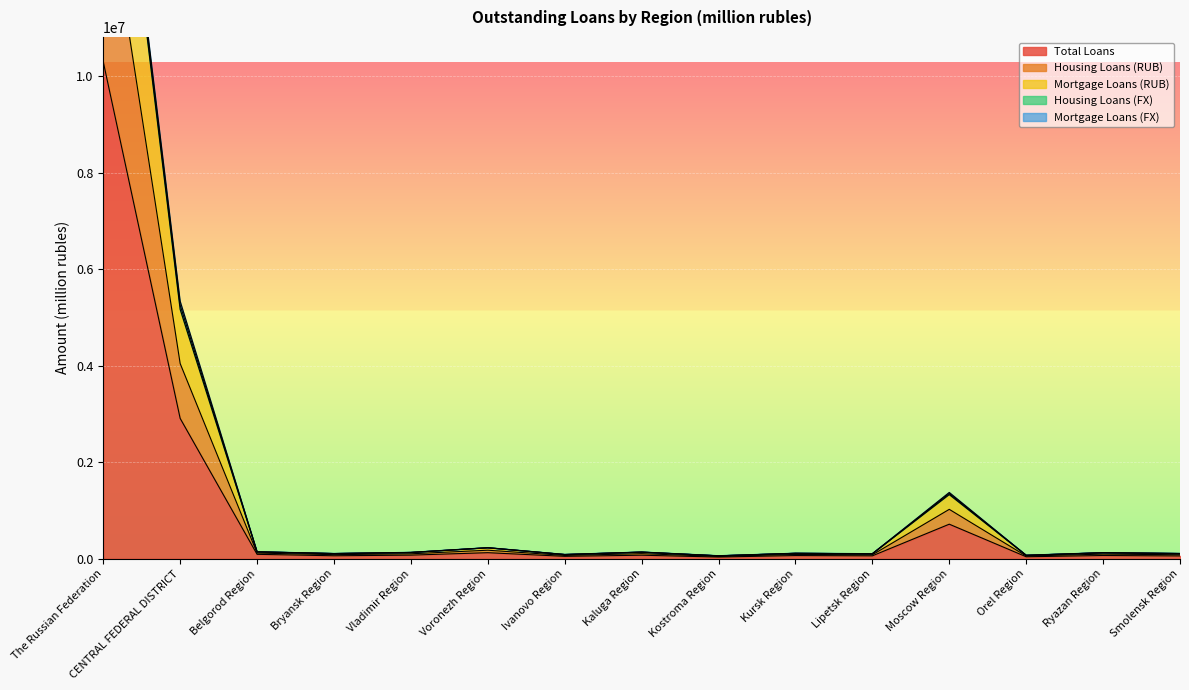

What position from the right is Bryansk Region?

12